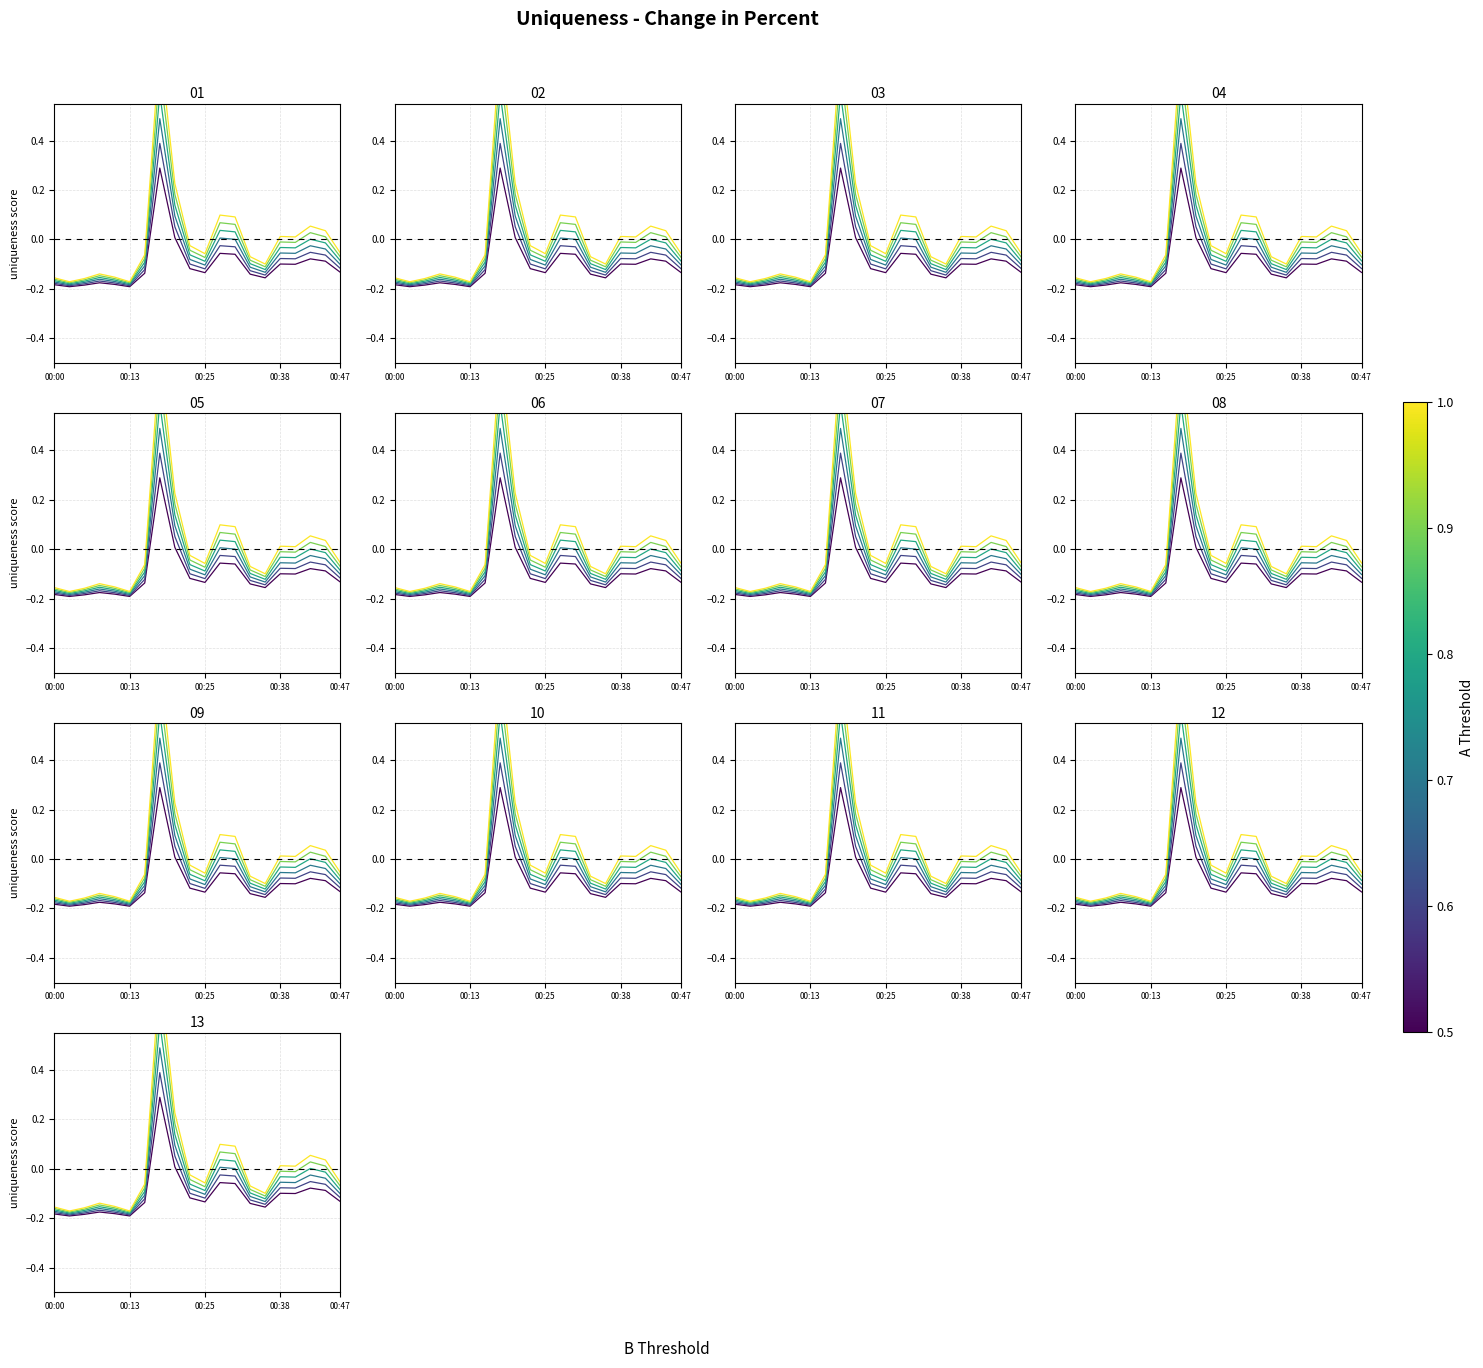

Where does the data first go above 0?

00:18